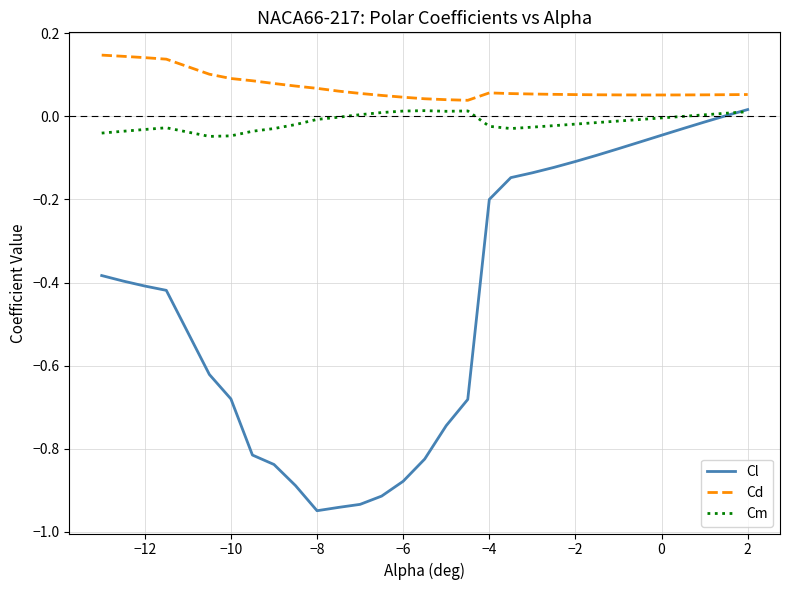

Which series has the largest total across all categories?

Cd